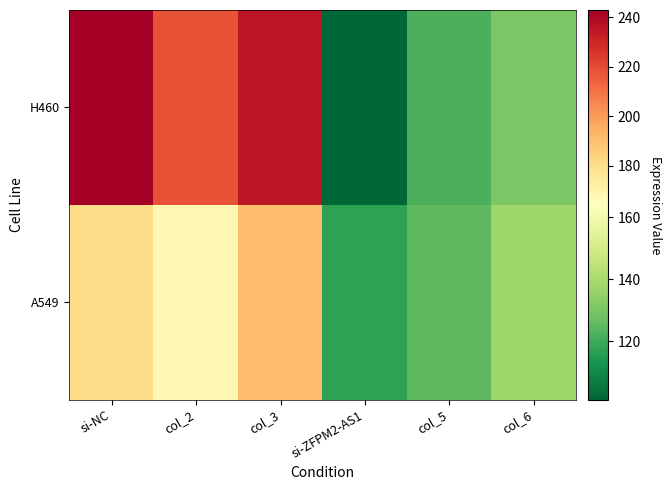

Reading left to right, what are all the values shown in this chart?

H460: si-NC=243	col_2=218	col_3=235	si-ZFPM2-AS1=101	col_5=122	col_6=131
A549: si-NC=181	col_2=168	col_3=191	si-ZFPM2-AS1=117	col_5=125	col_6=137